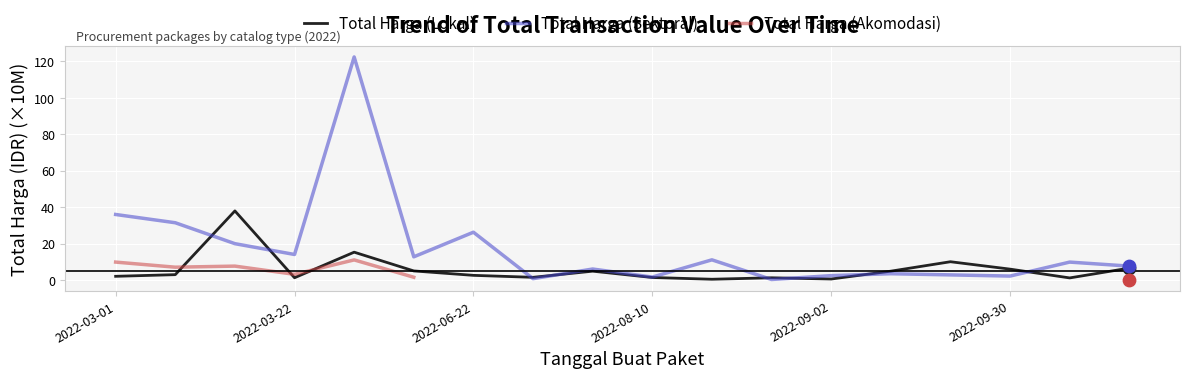

Which series has the largest total across all categories?

Total Harga (Sektoral)